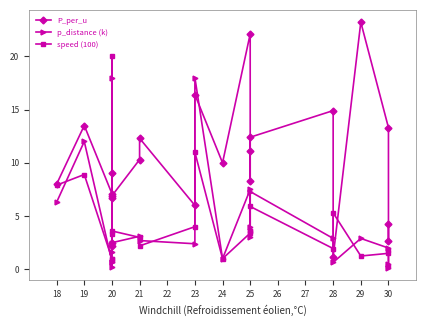

How many times do P_per_u and speed (100) cross each other?

6